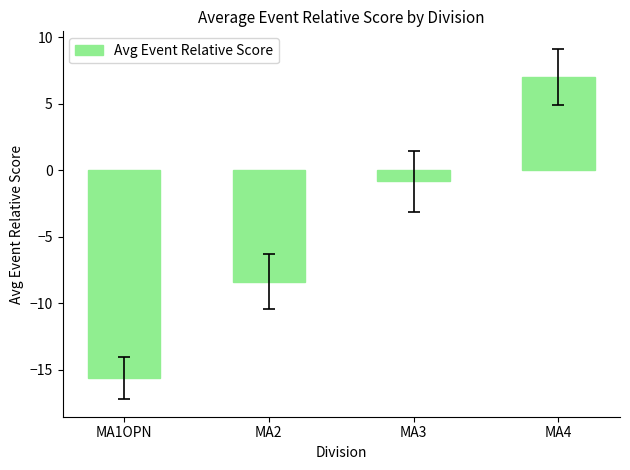

What is the average value?

-4.5